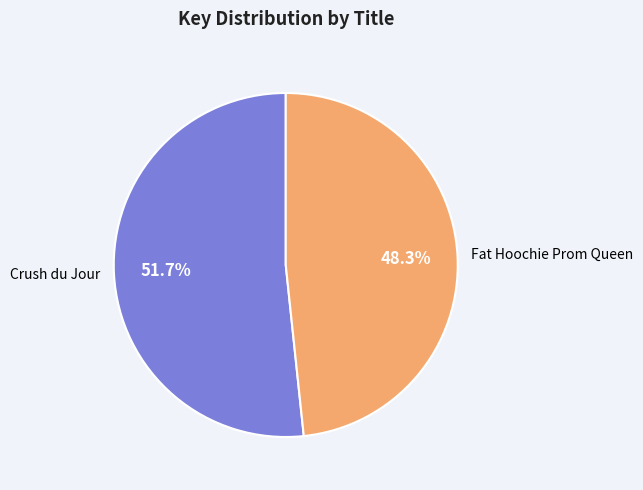

Is there any slice that represents more than half of the pie?

Yes